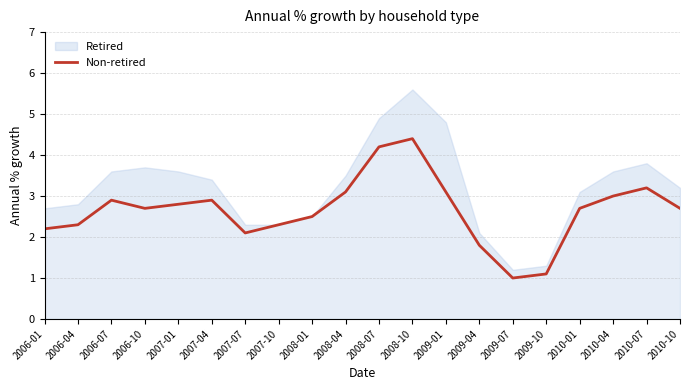

Where does the data first go above 2?

2006-01